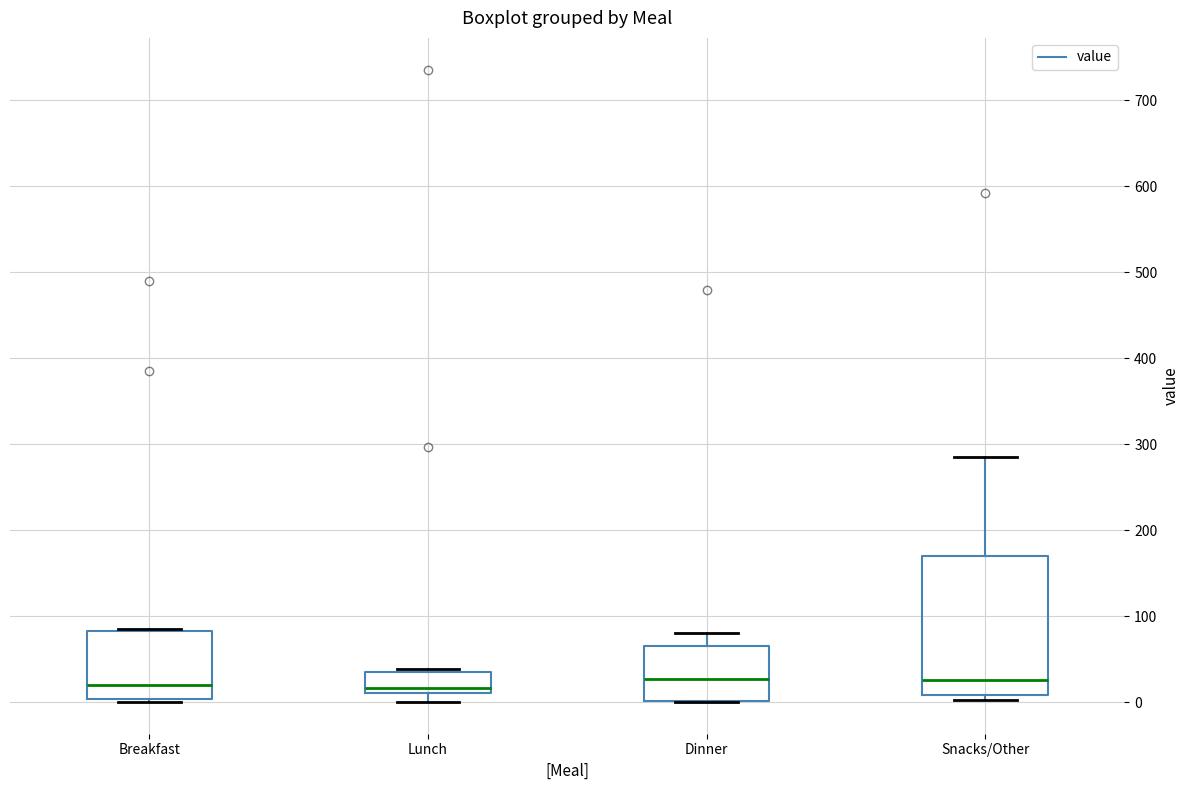

Where does the median line of the box for Snacks/Other sit on the y-axis? The values are not printed on the chart, so give them approximately, as read against the axis.

30